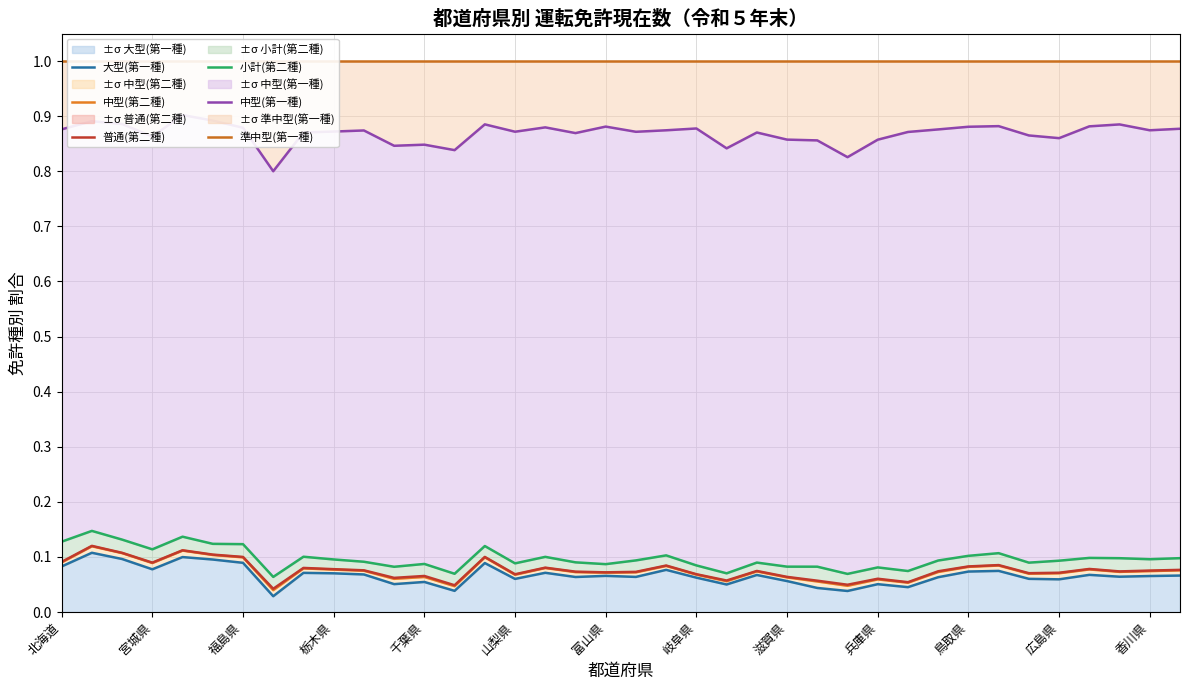

Read the 準中型(第一種) value at 千葉県.

1.0